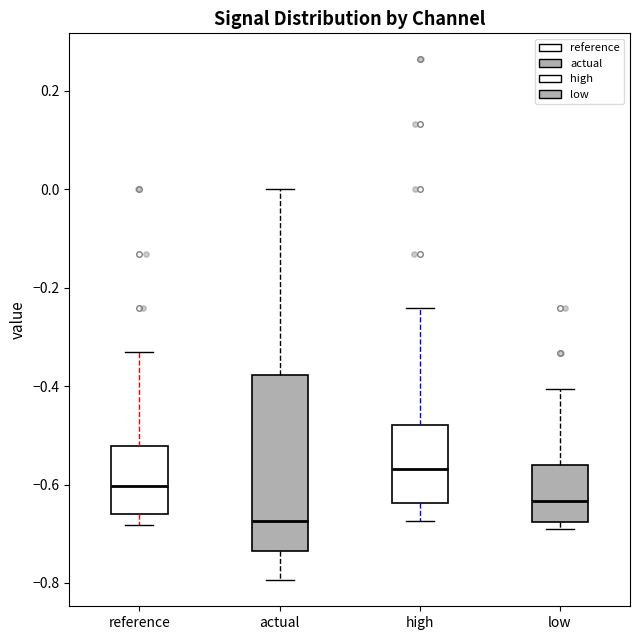

Which box's median line is the highest?

high